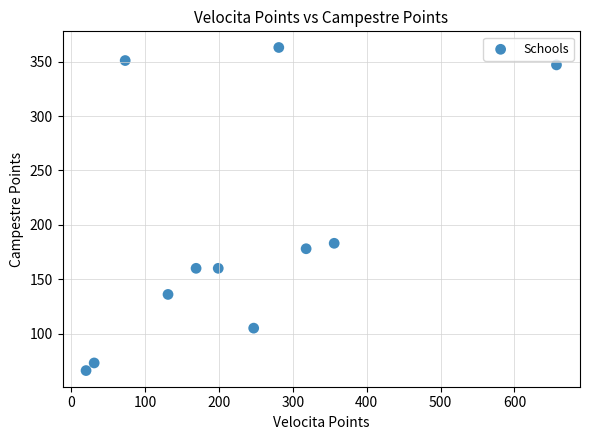

What is the range of X values (max minus min)?

637